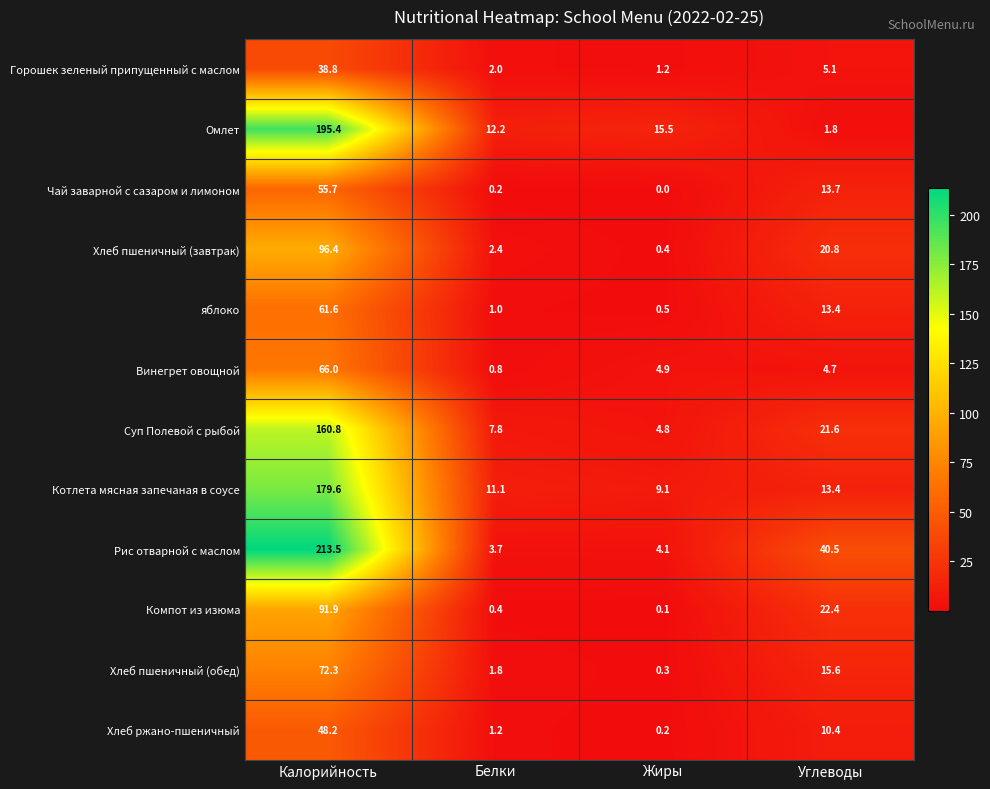

Read the Суп Полевой с рыбой value at Углеводы.

21.6